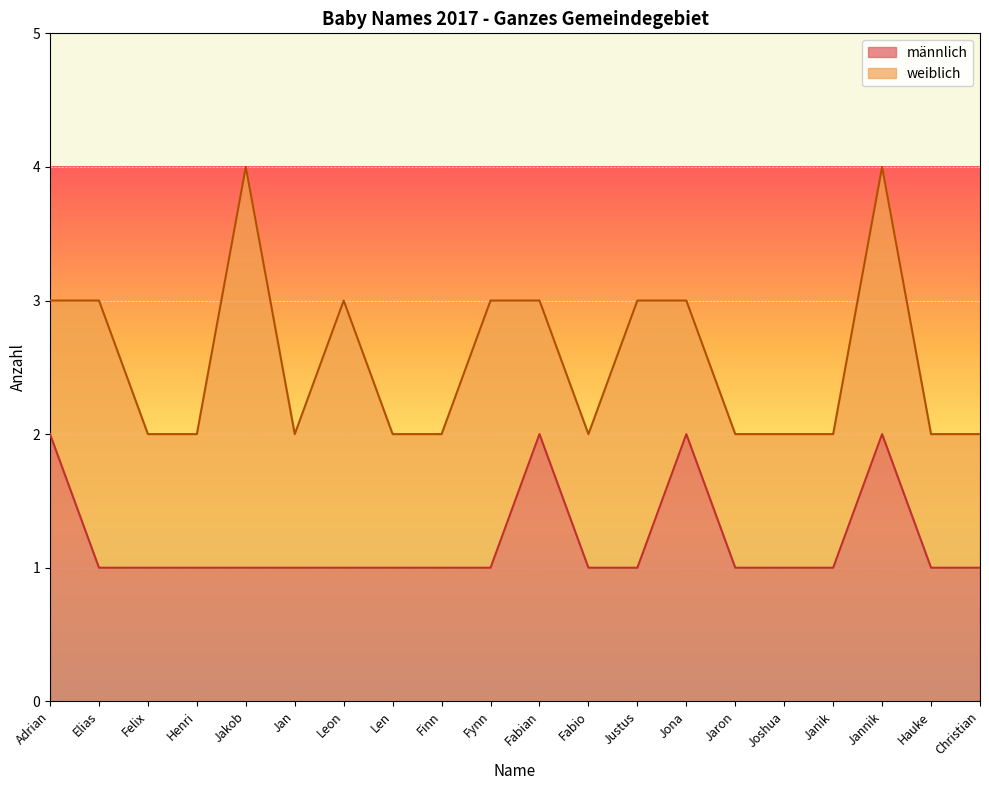

What is the smallest value displayed?

1